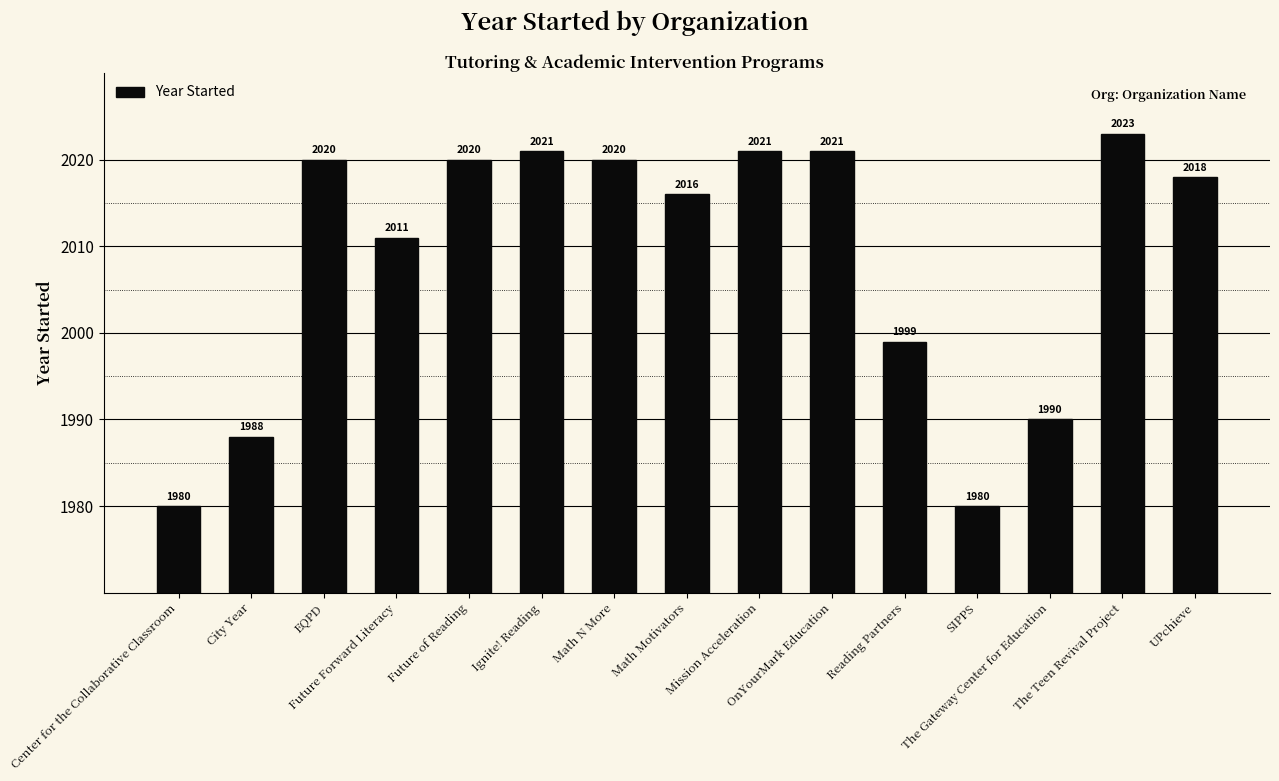

At which label is the value closest to 2001?

Reading Partners